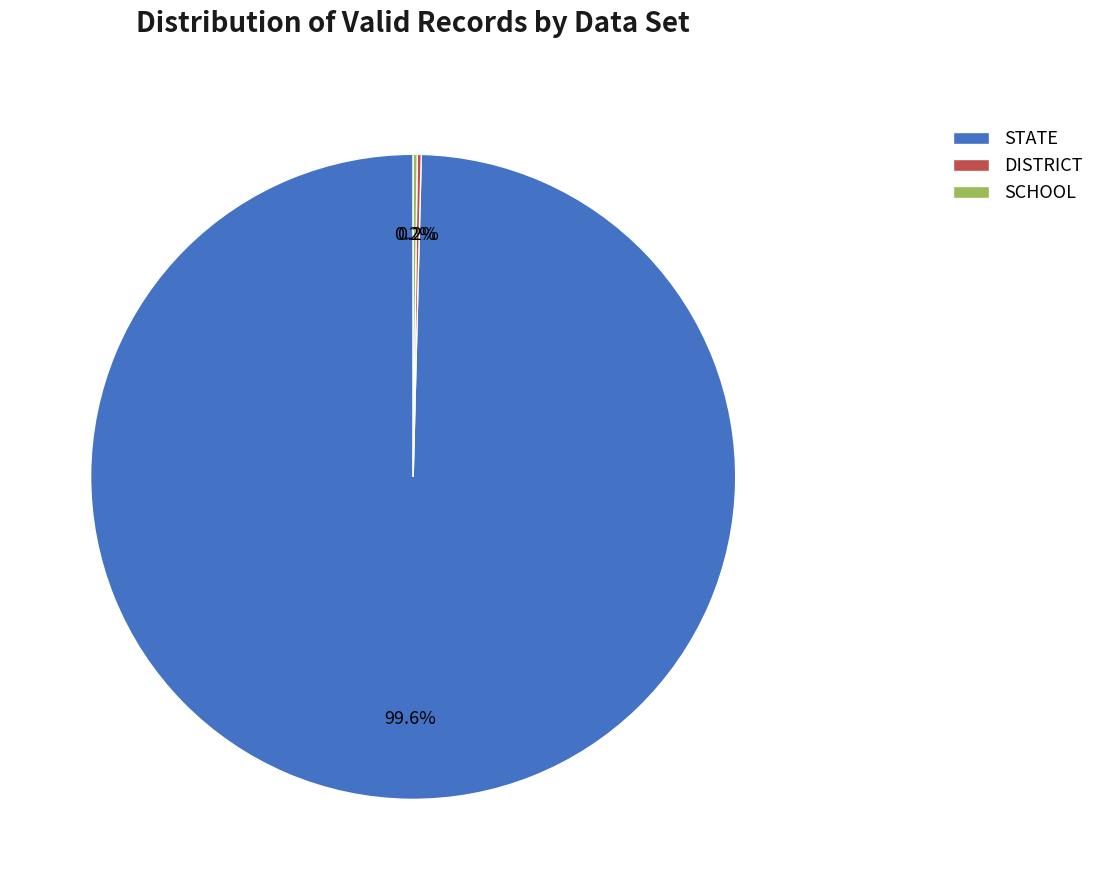

How much of the chart is everything except STATE?

0.4%